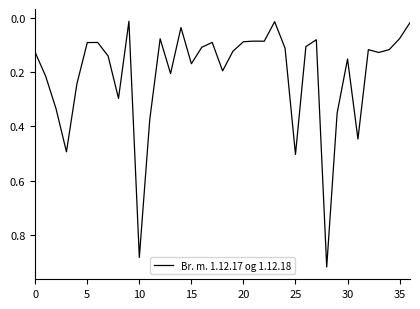

True or false: there are more than 1 points higher than both neighbors.

True